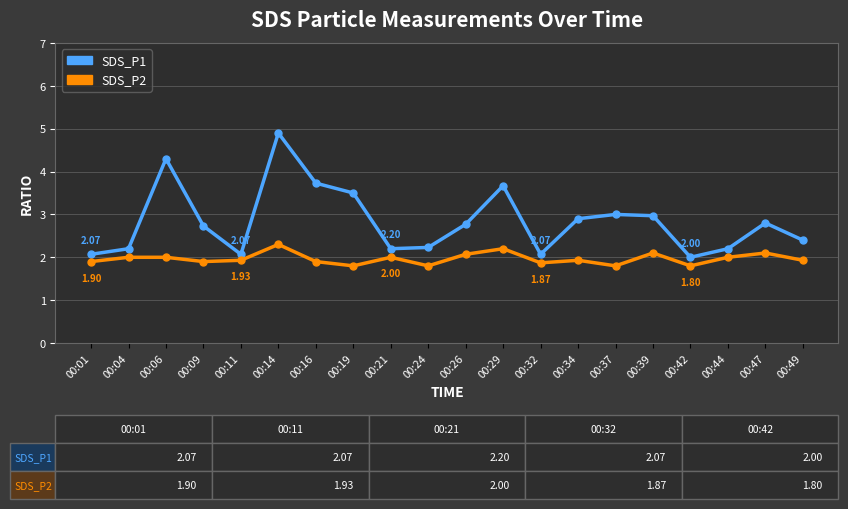

The SDS_P2 series shows 1.4 at 00:47. True or false?

False